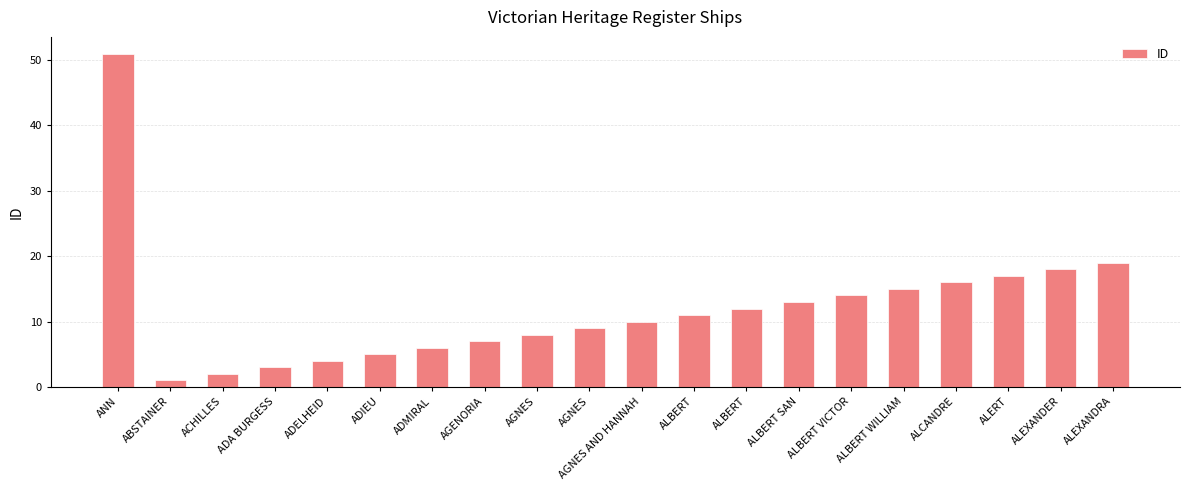

What is the change in value from ABSTAINER to ALBERT WILLIAM?

+14